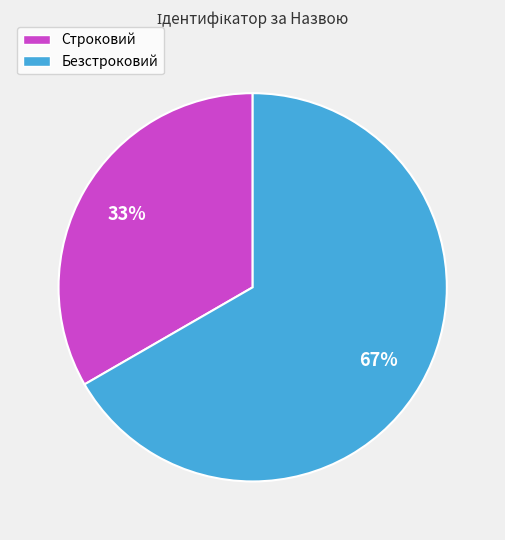

Do Безстроковий and Строковий together represent more than half of the pie?

Yes